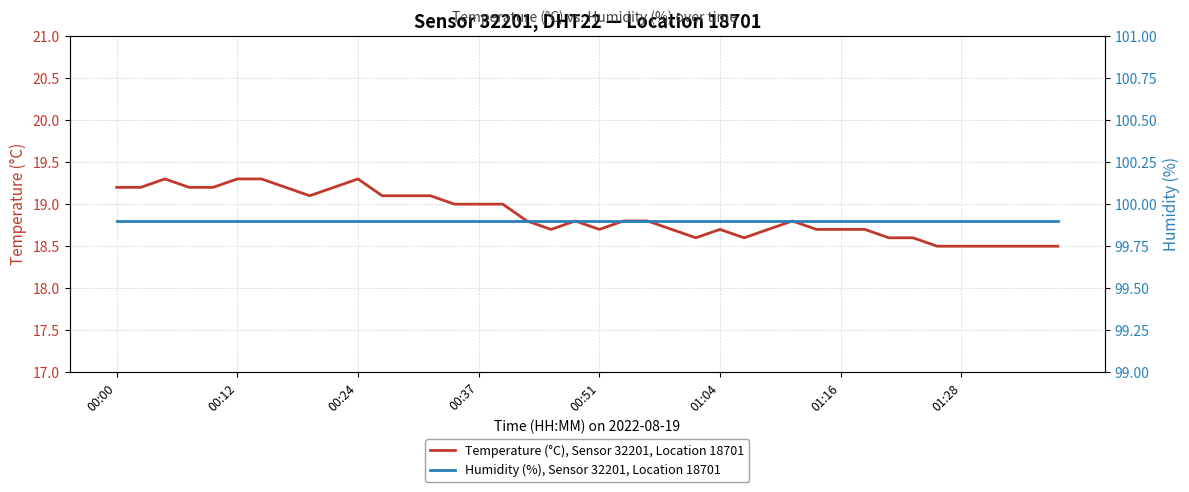

At which label is Humidity (%), Sensor 32201, Location 18701 closest to 99?

00:00